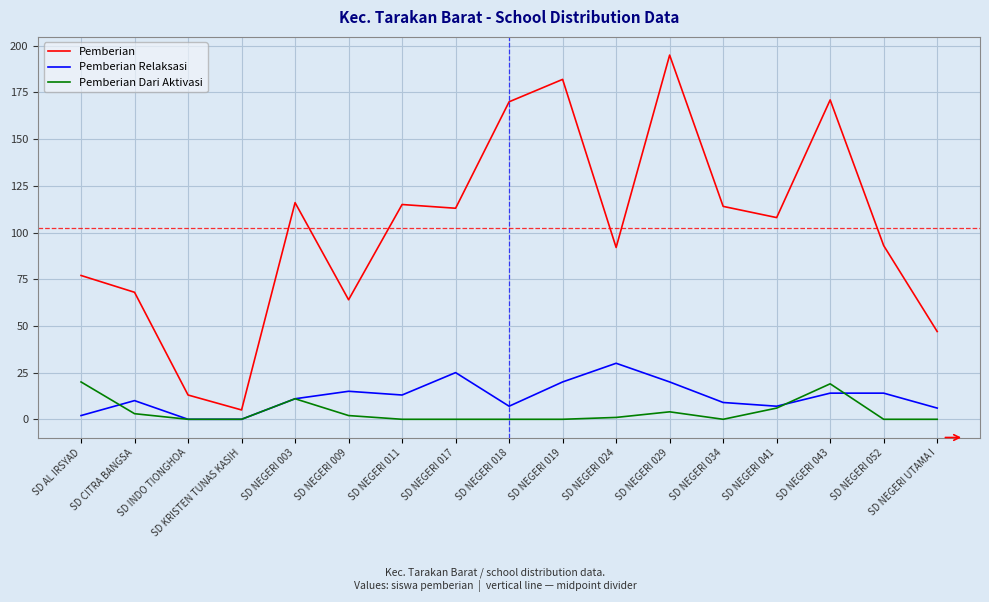

What are all the series names shown in the legend?

Pemberian, Pemberian Relaksasi, Pemberian Dari Aktivasi